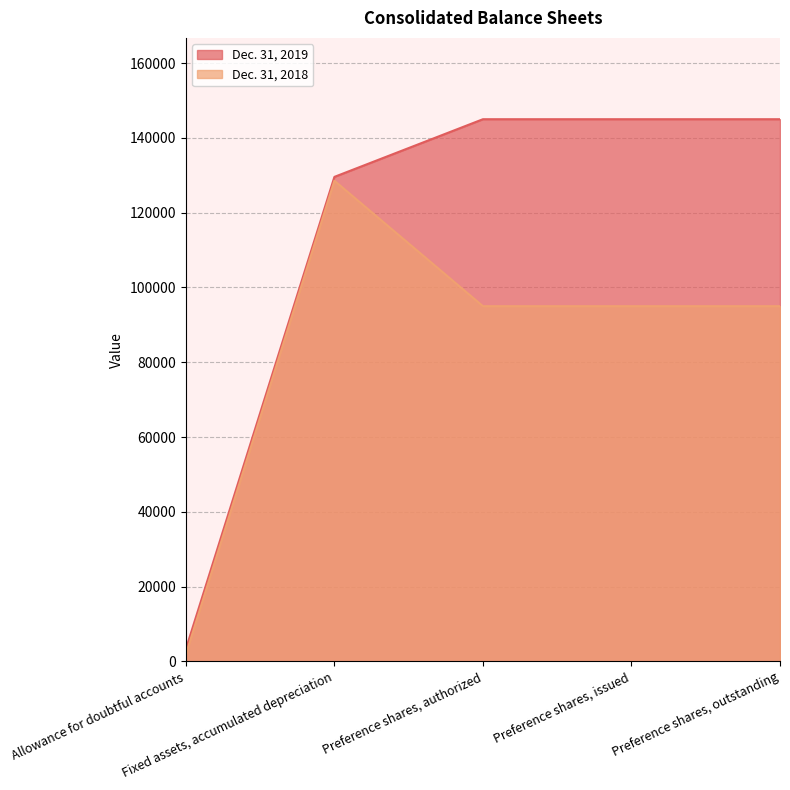

Reading left to right, transcribe all the data shown in this chart.

Dec. 31, 2019: 3304	129579	145000	145000	145000
Dec. 31, 2018: 1879	128546	95000	95000	95000